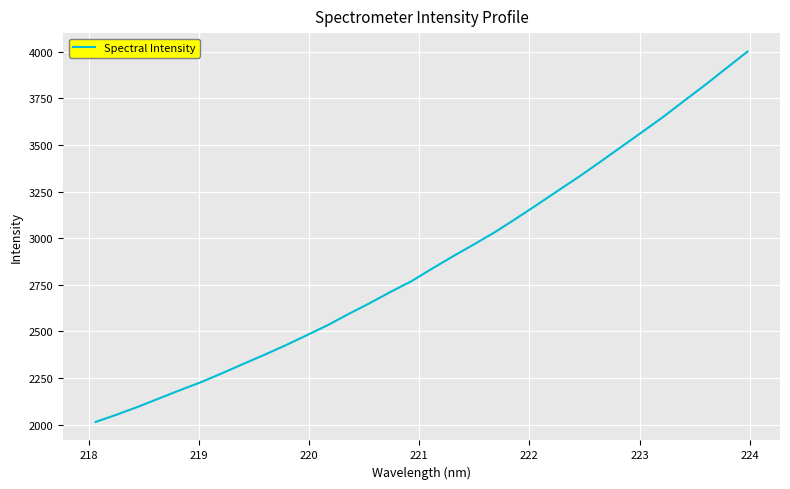

Does the chart have visible grid lines?

Yes